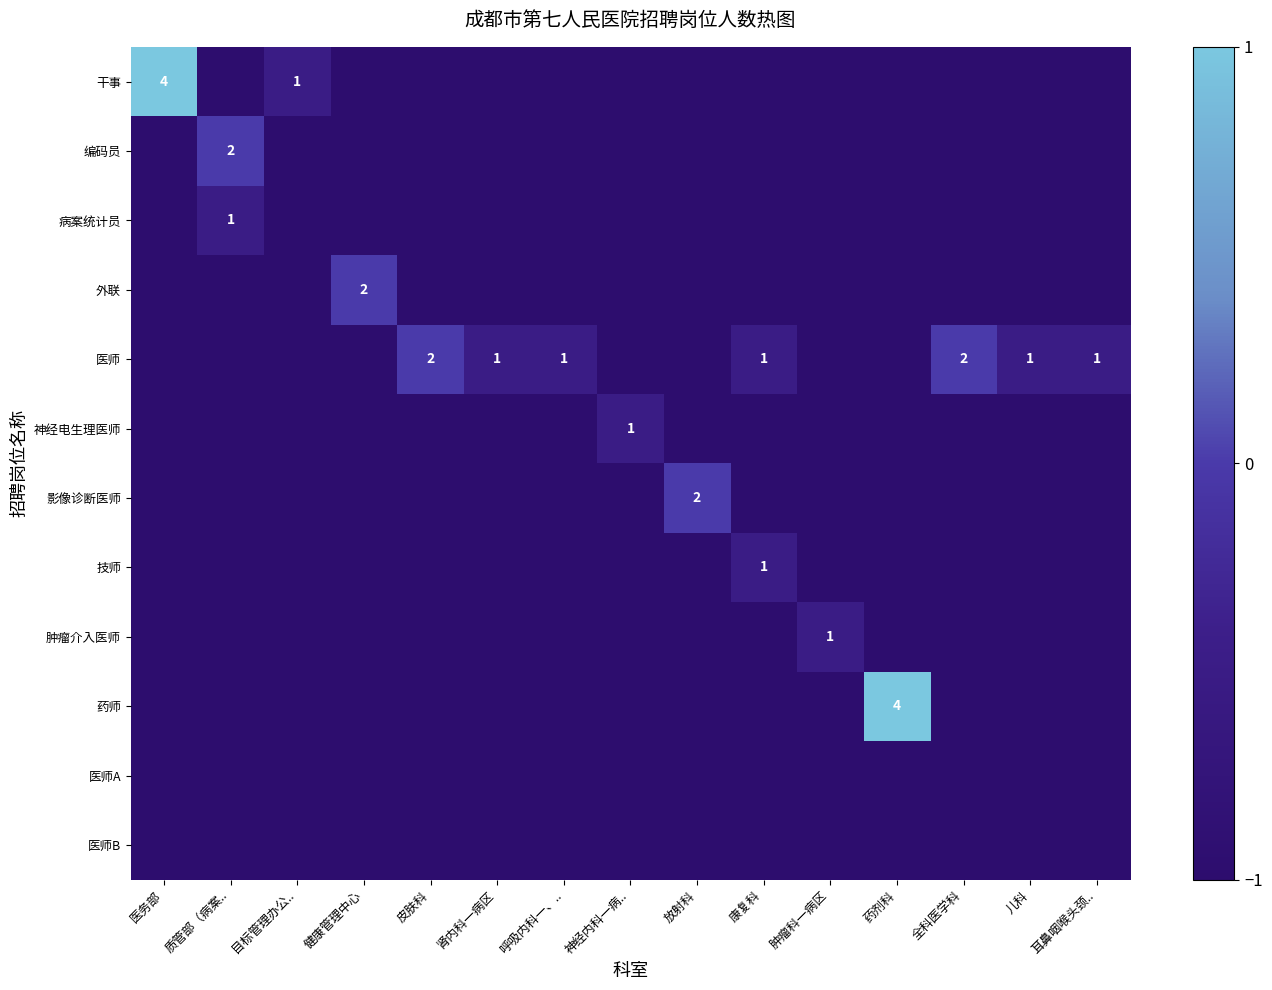

The value of 编码员 at 质管部（病案.. is 3. True or false?

False